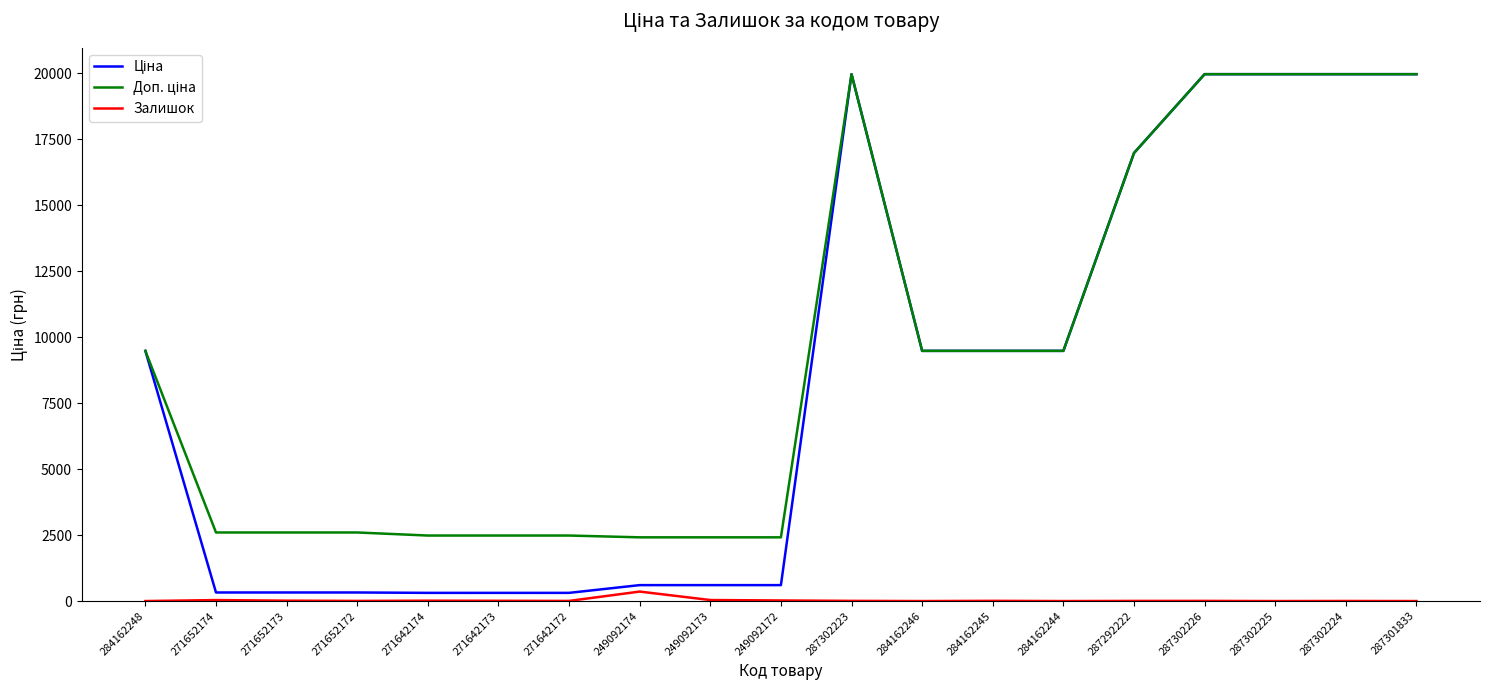

What is the difference between the highest and lowest values at 284162248?

9480.1